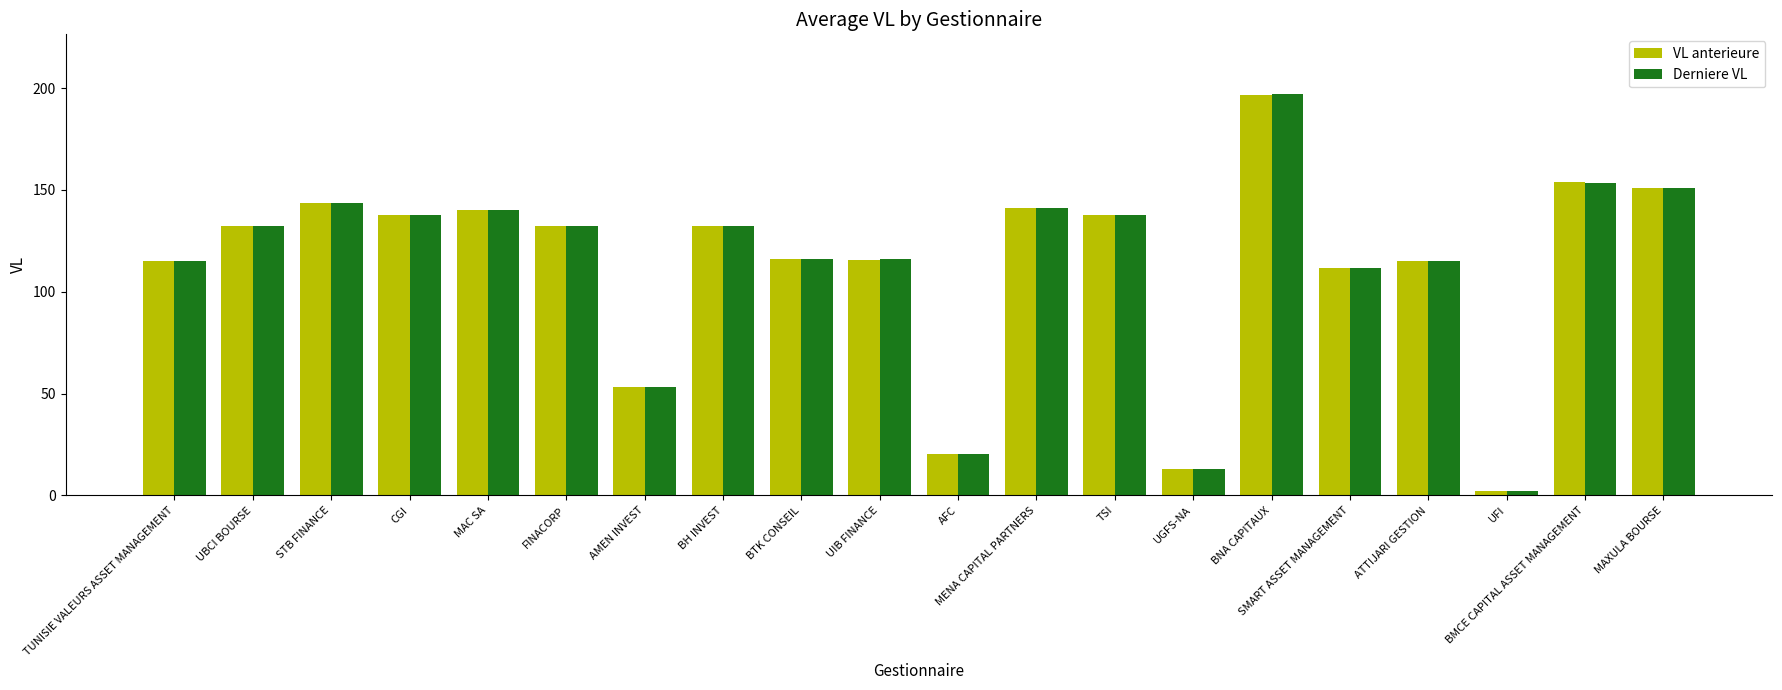

What is the difference between the maximum and second lowest values in the Derniere VL series?

183.6